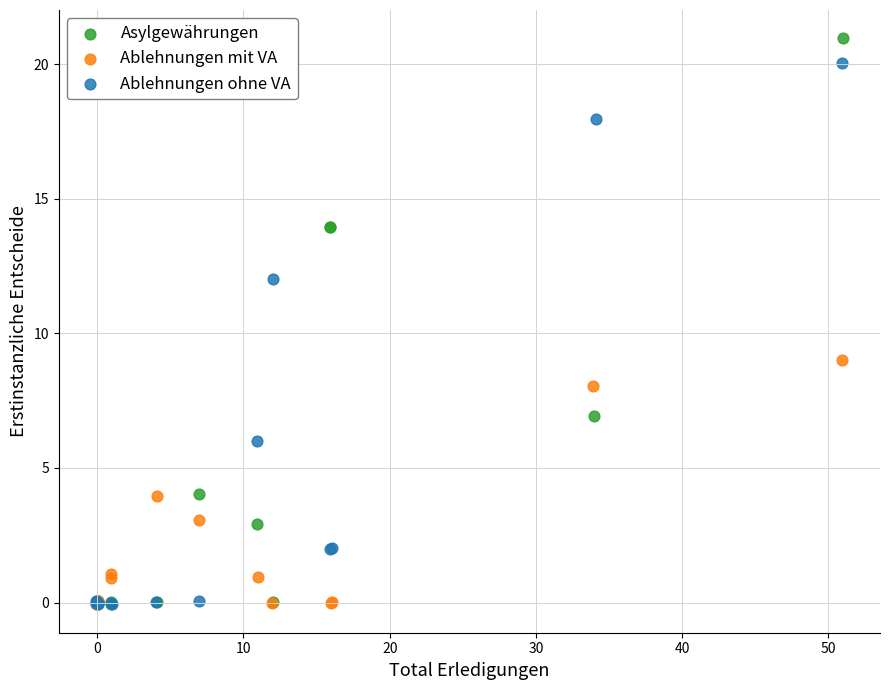

Which series has the widest spread of Y values?

Asylgewährungen